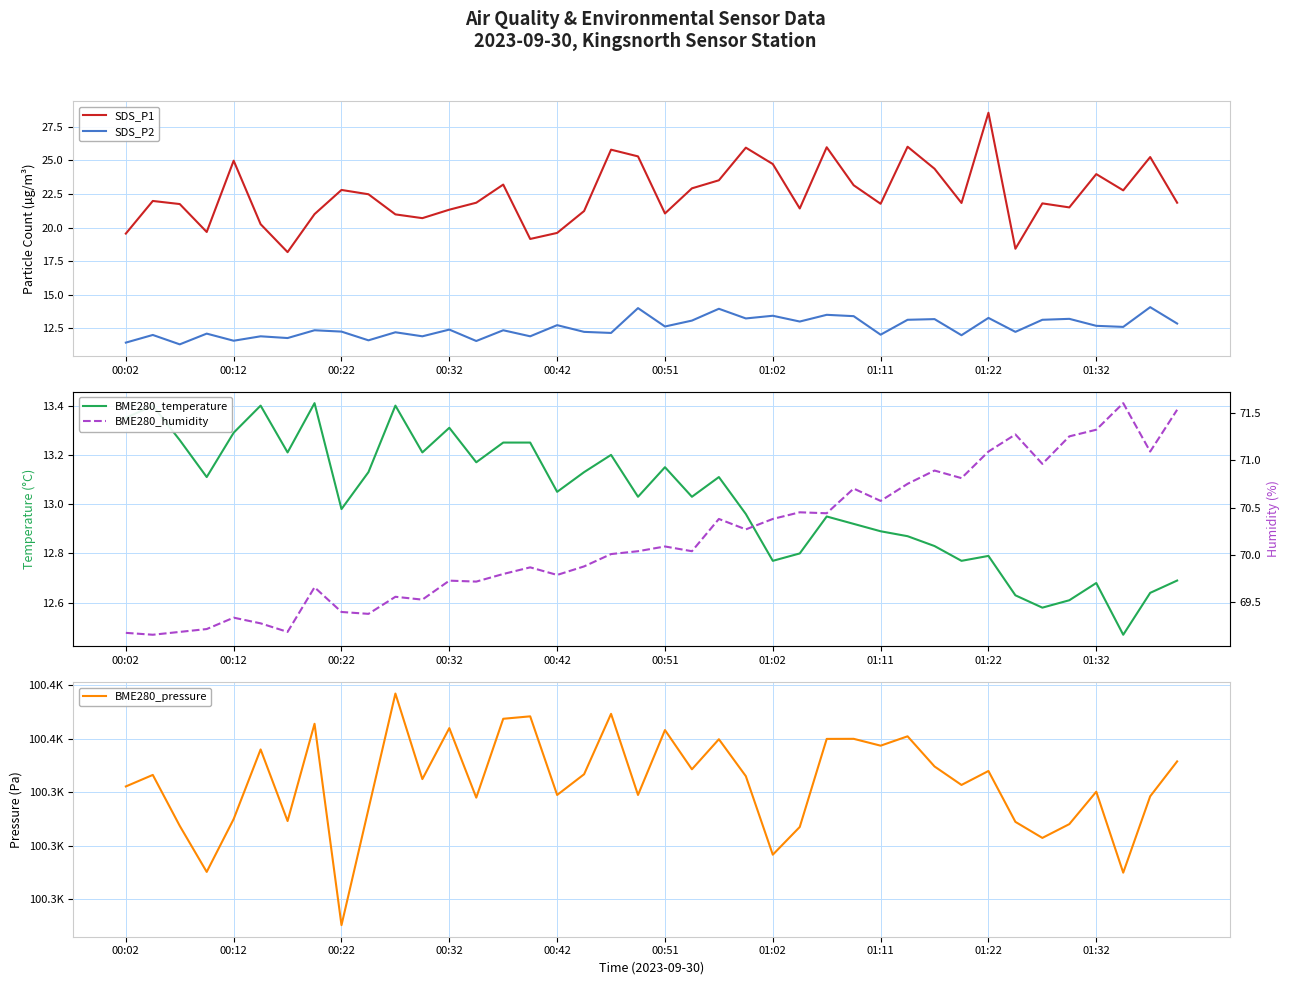

True or false: SDS_P2 has a value of 18.6 at 14.

False